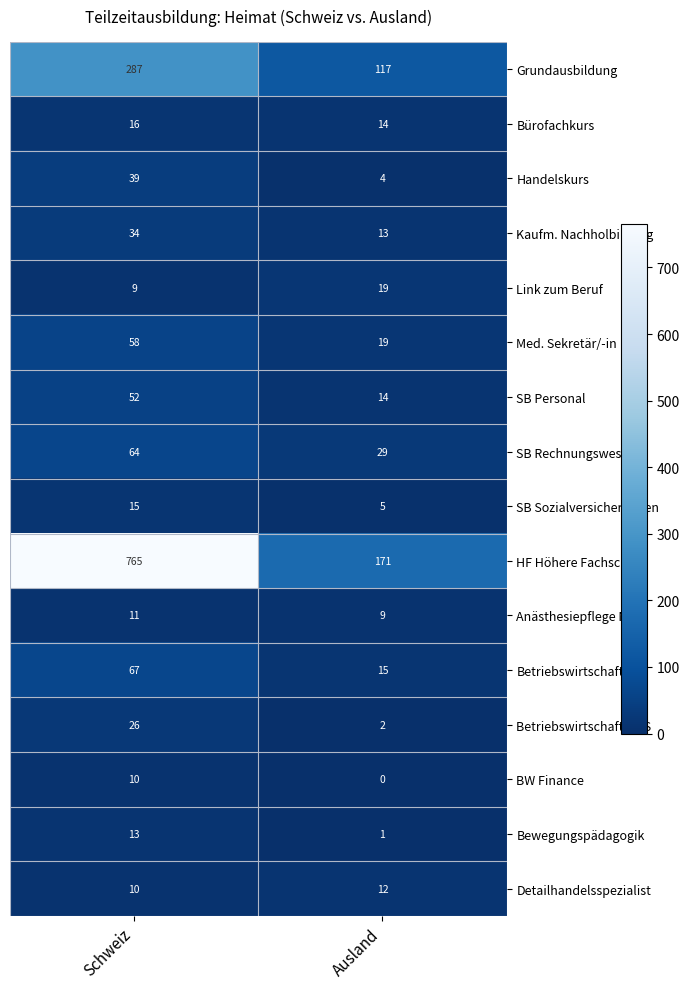

At which label does Betriebswirtschaft reach its minimum?

Ausland